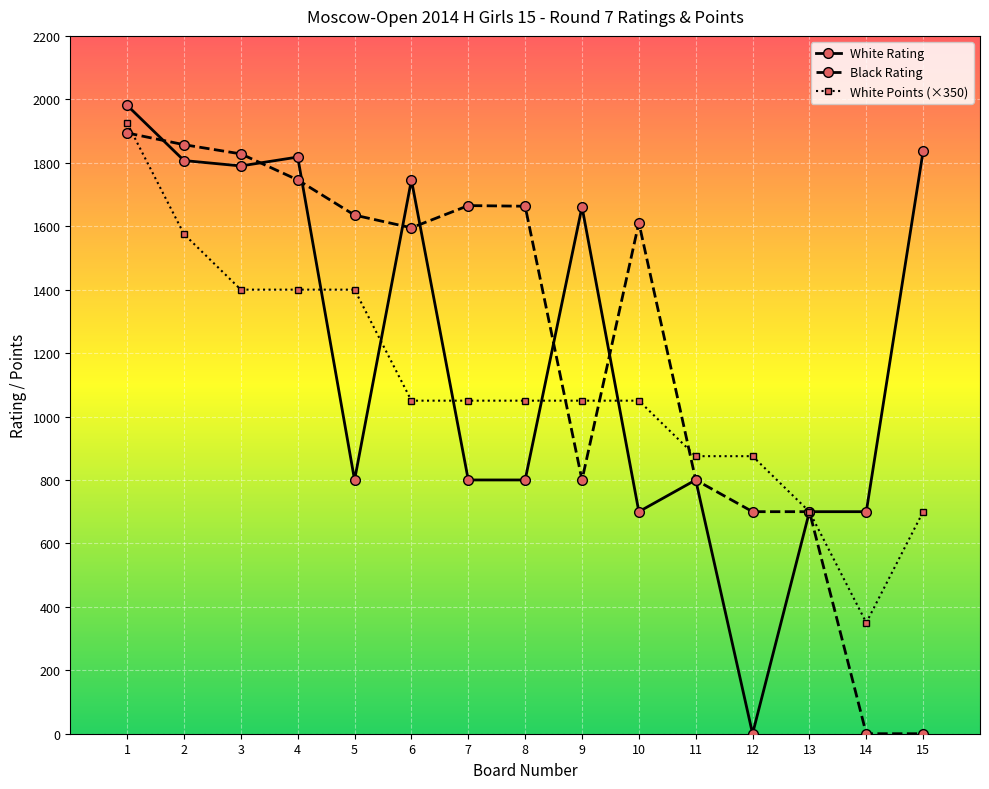

True or false: Black Rating has more than 1 points higher than both neighbors.

True